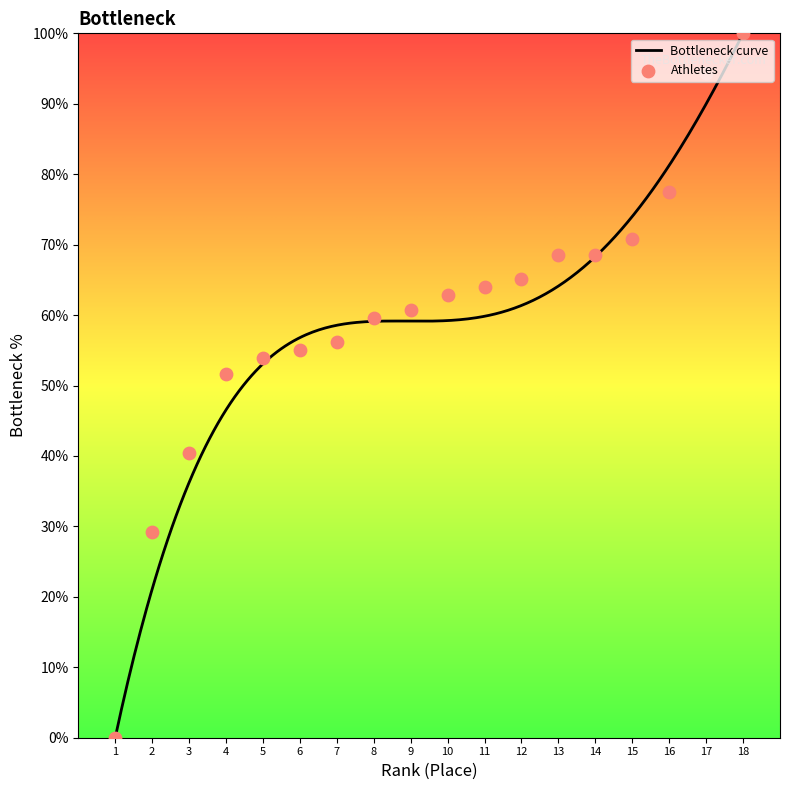

What is the ratio of the value at 4 to the value at 9?

0.9